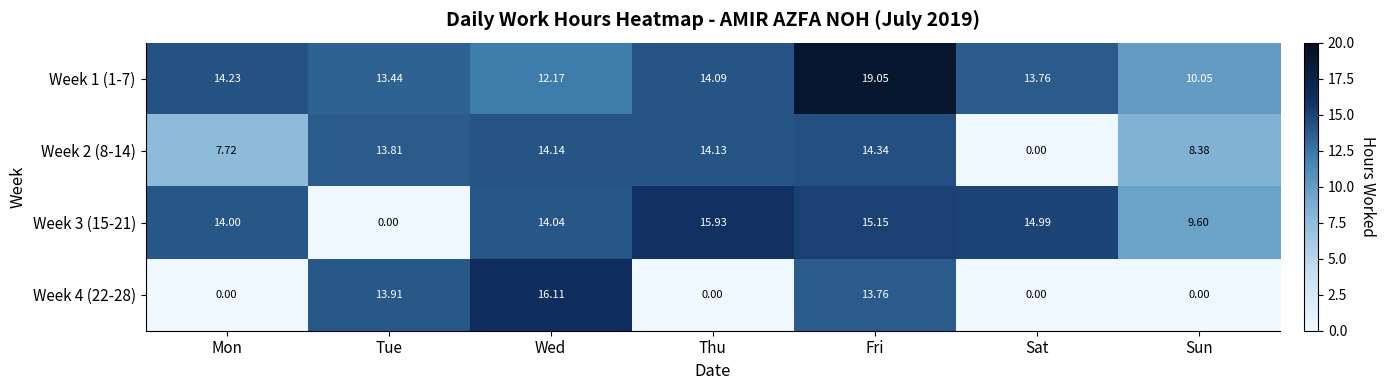

Is the value of Week 2 (8-14) at Tue greater than the value of Week 4 (22-28) at Sat?

Yes